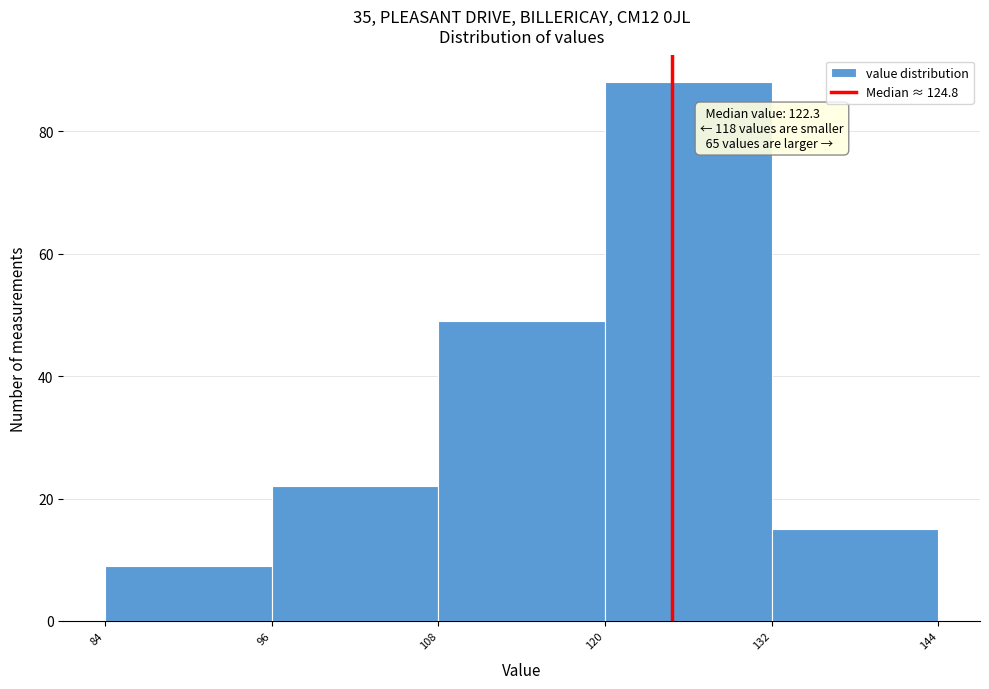

Which range on the x-axis has the tallest bar?

120 to 132